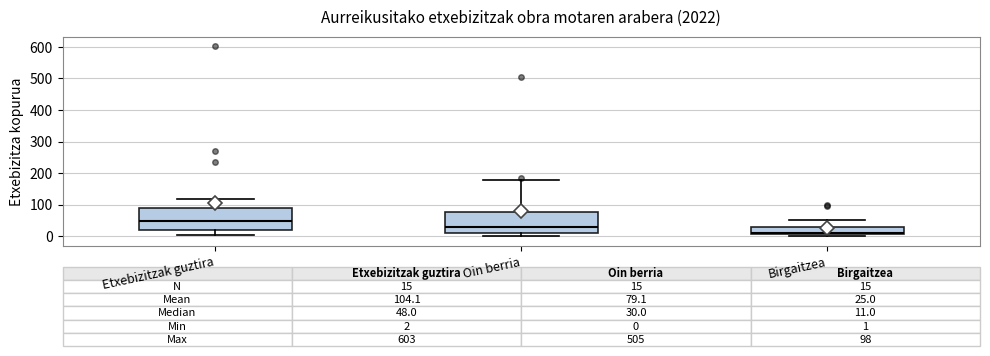

Which box has the lowest median line?

Birgaitzea